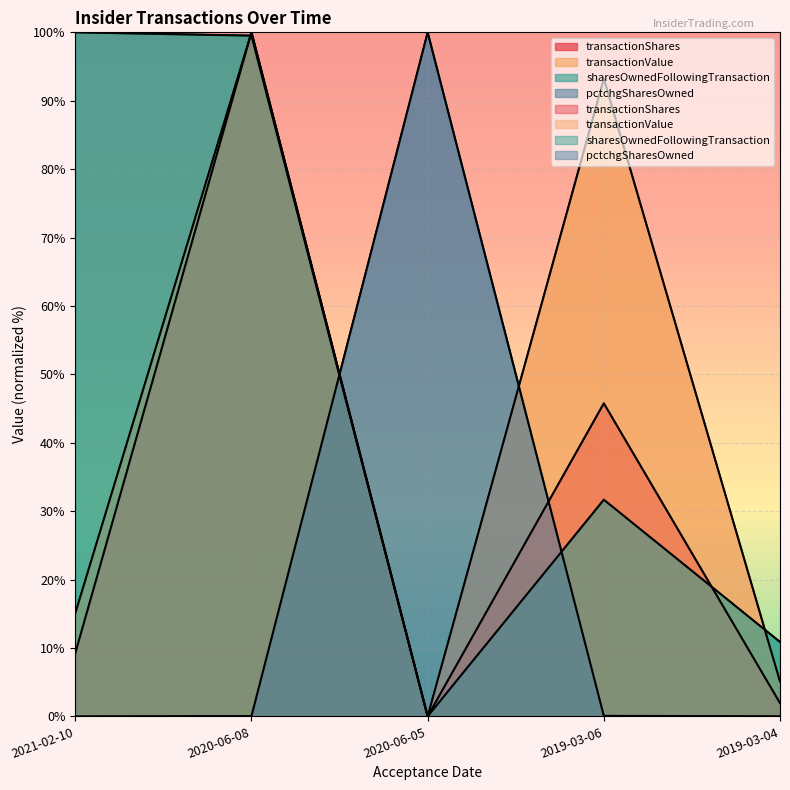

What is the maximum value shown in the chart?

100.0